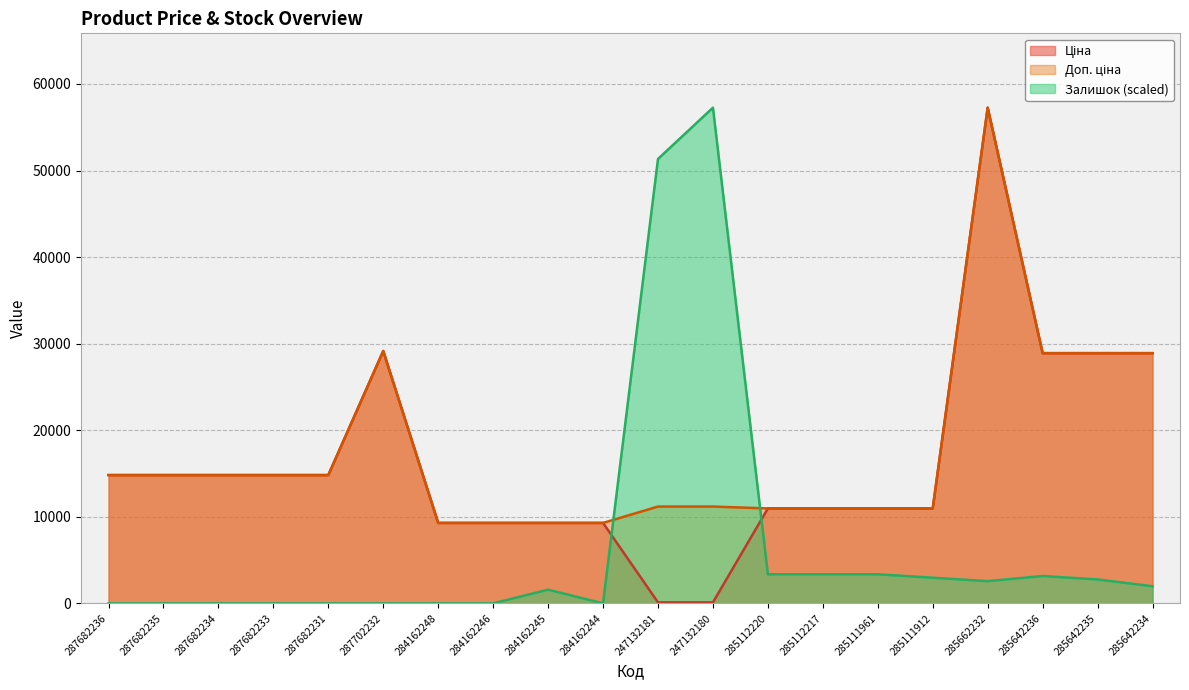

True or false: Ціна and Доп. ціна intersect in this chart.

False